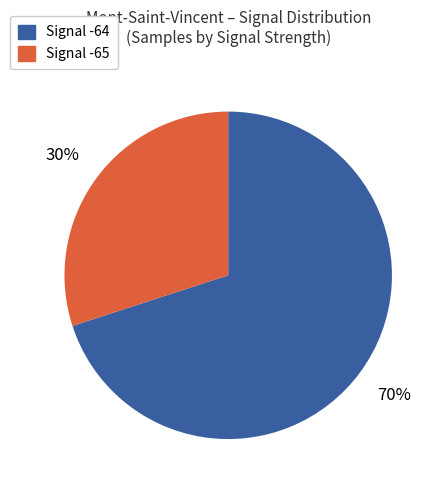

To the nearest percent, what is the difference between the largest and smallest slice percentages?

40%